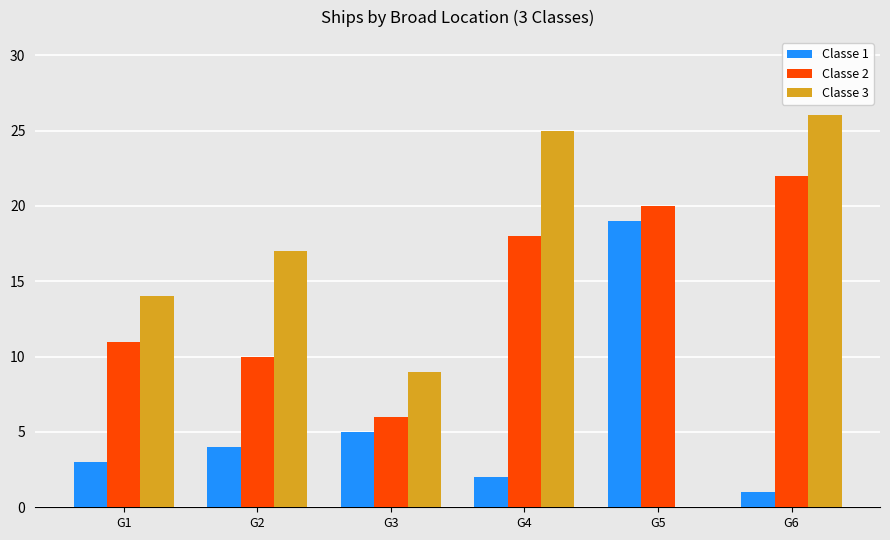

Which category has the highest value in the Classe 3 series?

G6